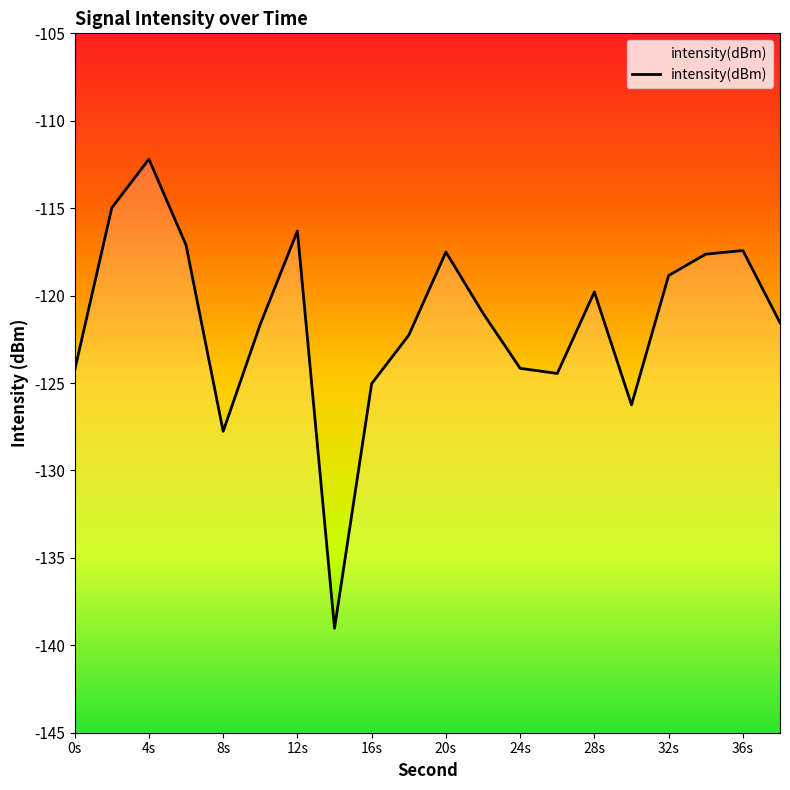

True or false: there are more than 2 points higher than both neighbors.

True